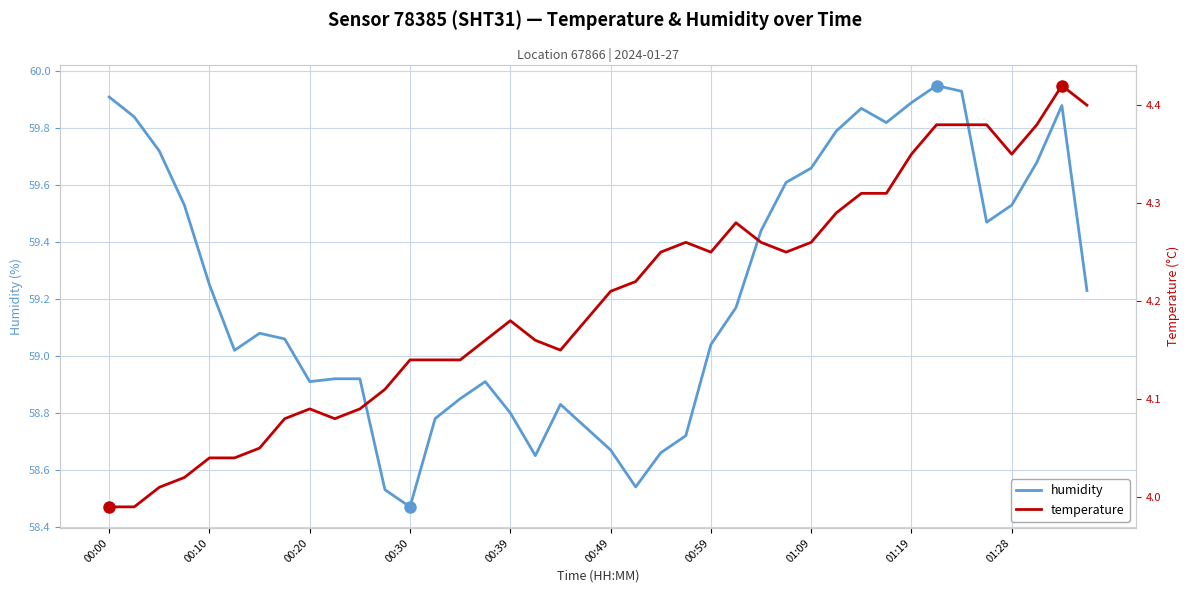

At which label does humidity first exceed 59?

00:00